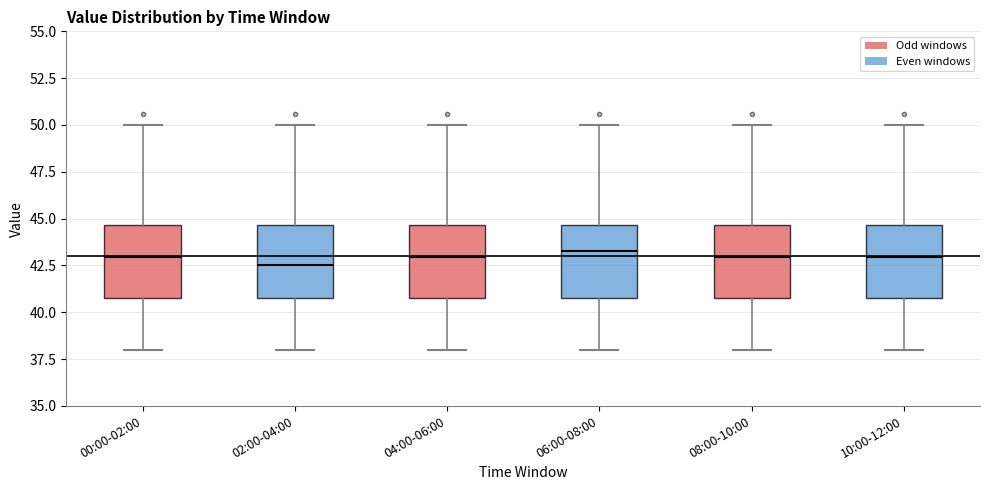

Where is the upper edge of the box for 02:00-04:00 on the y-axis? The values are not printed on the chart, so give them approximately, as read against the axis.

44.5